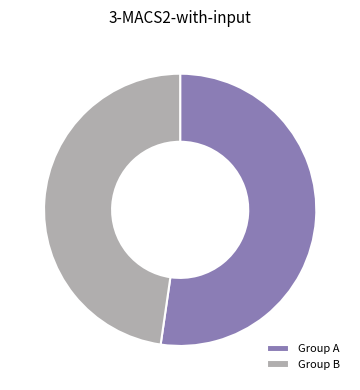

The Group B slice represents 48% of the pie. True or false?

True